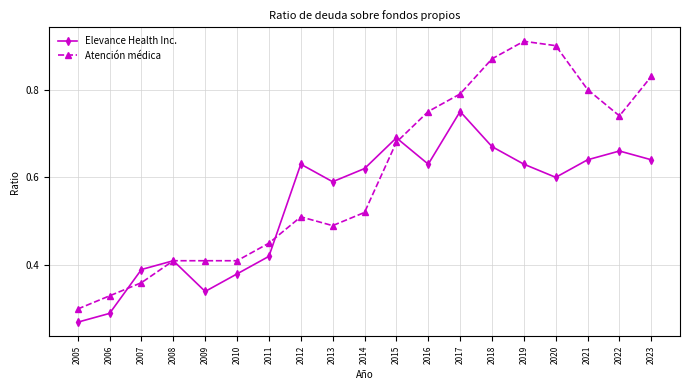

Which label corresponds to the largest value in the chart?

2019